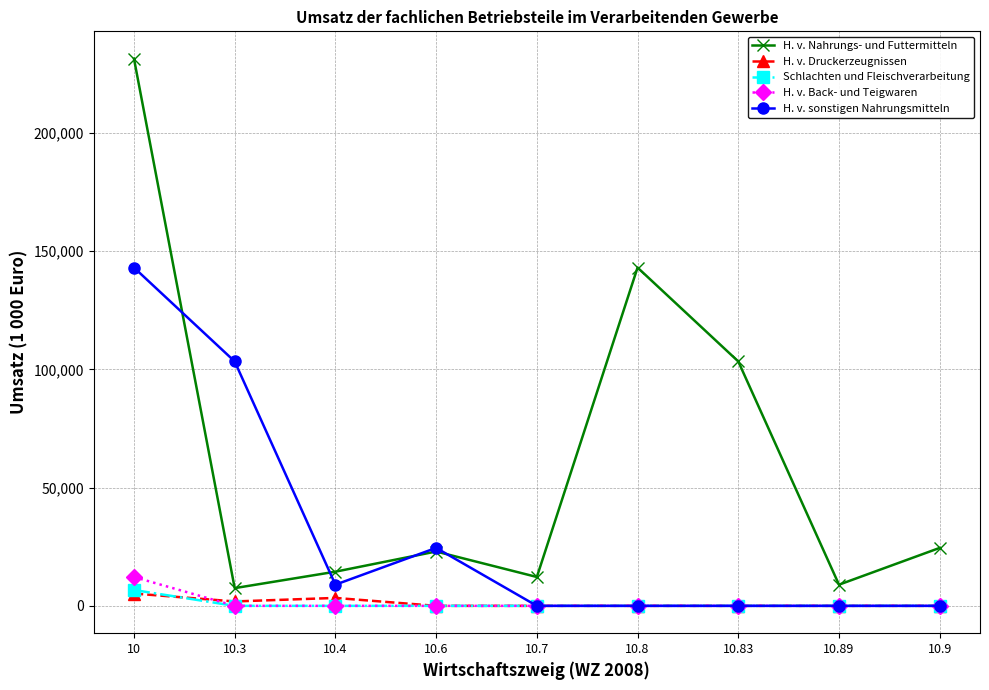

Between 10.7 and 10.83, which series saw the biggest shift?

H. v. Nahrungs- und Futtermitteln